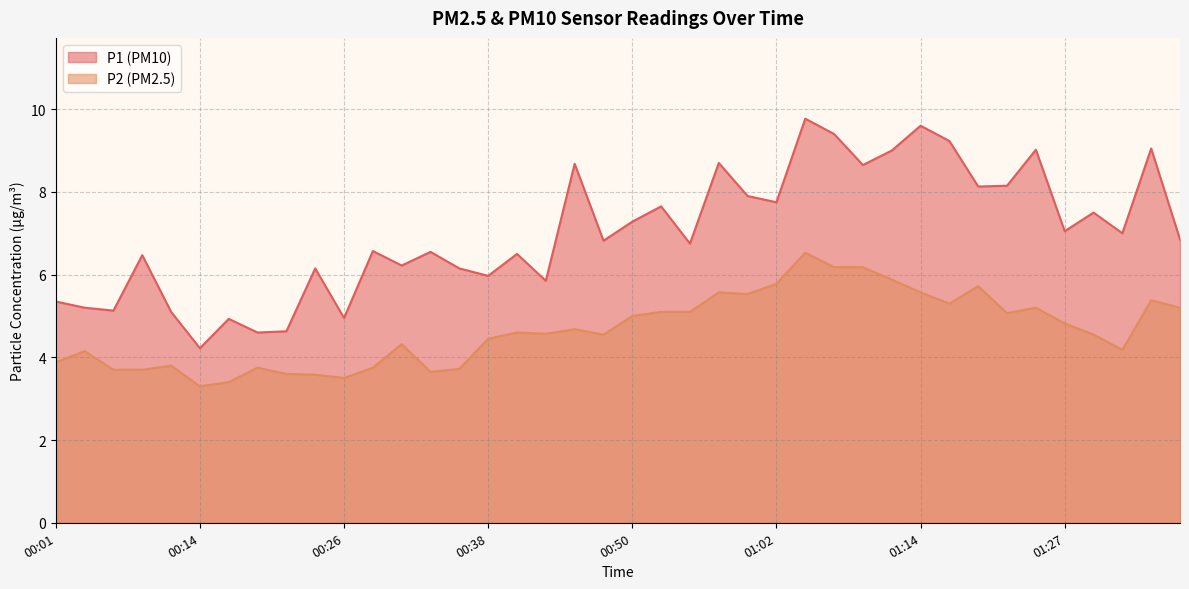

What is the average value of the P1 series?

7.0